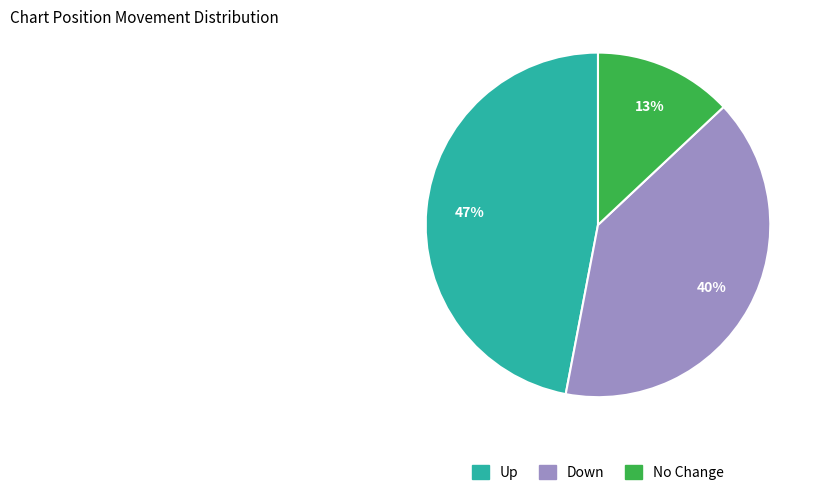

To the nearest percent, what portion does Down represent?

40%